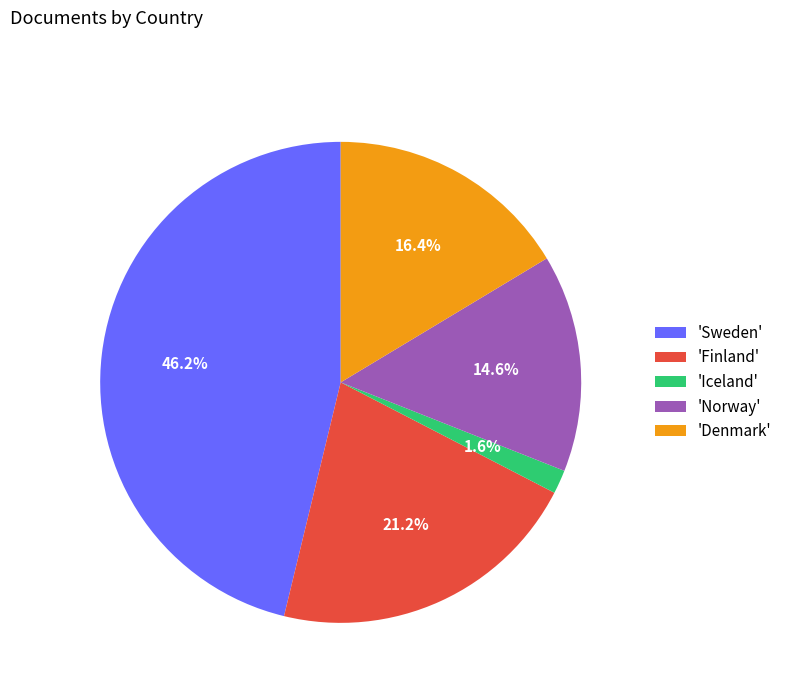

Between 'Finland' and 'Sweden', which is larger?

'Sweden'